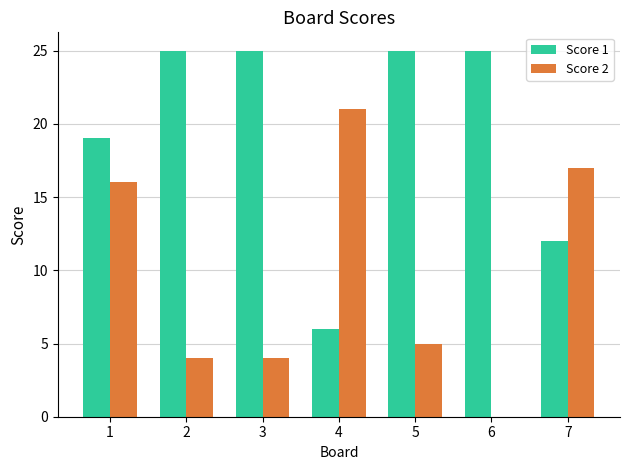

Which category has the highest value in the Score 2 series?

4